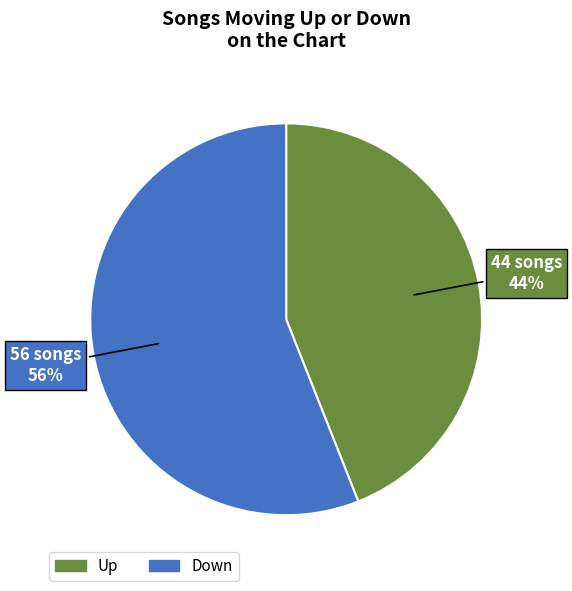

To the nearest percent, what is the average slice percentage?

50%